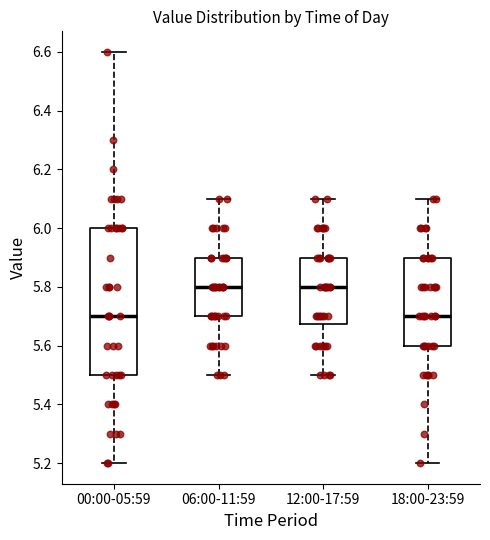

Where is the upper edge of the box for 00:00-05:59 on the y-axis? The values are not printed on the chart, so give them approximately, as read against the axis.

6.00